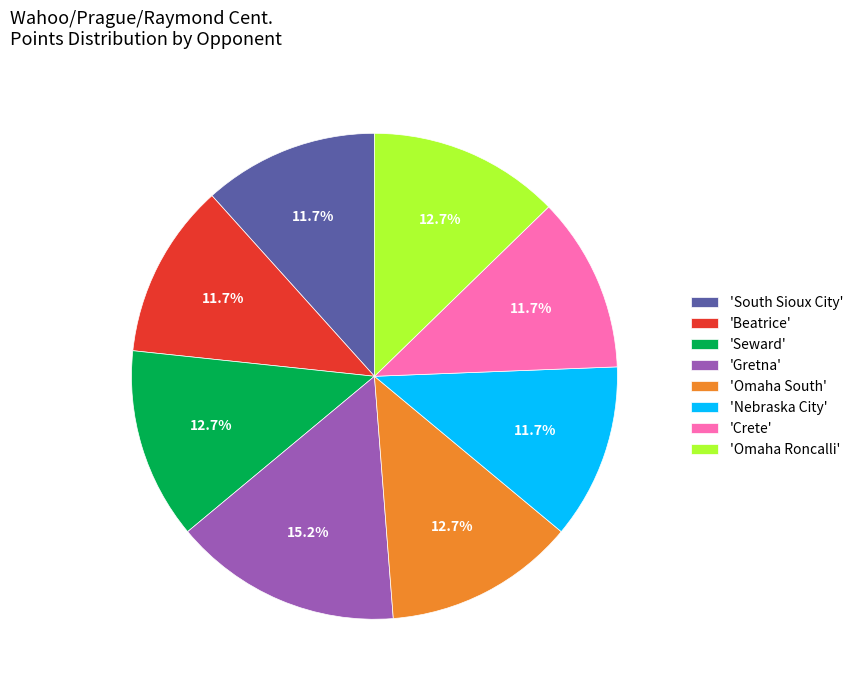

What is the largest slice in the pie chart?

'Gretna'